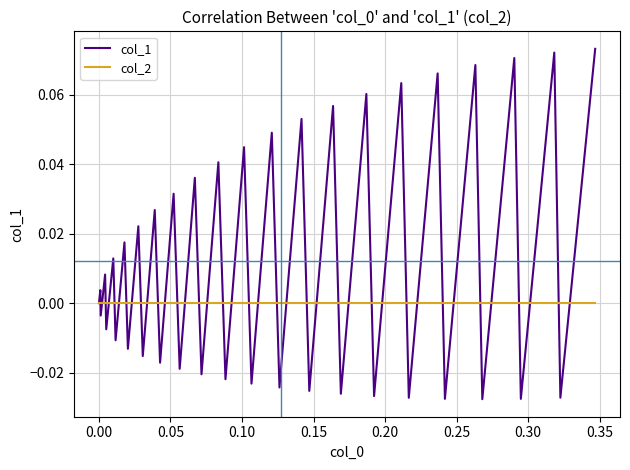

List the series in order of their peak value, highest first.

col_1, col_2